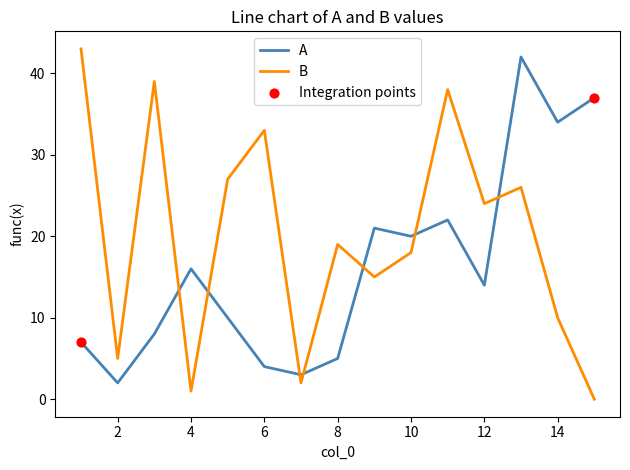

Rank the series by their average value, from lowest to highest.

A, B